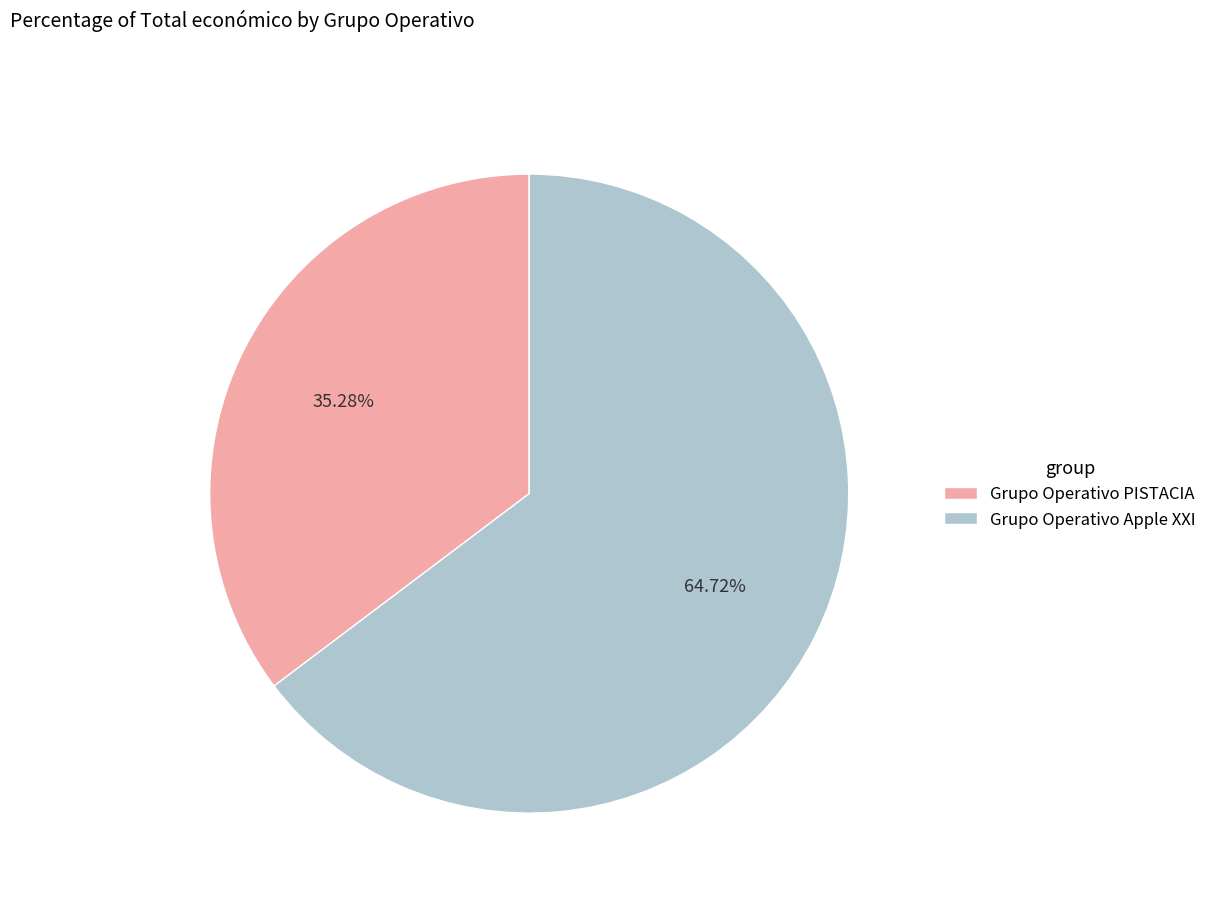

Is Grupo Operativo PISTACIA the majority of the pie?

No